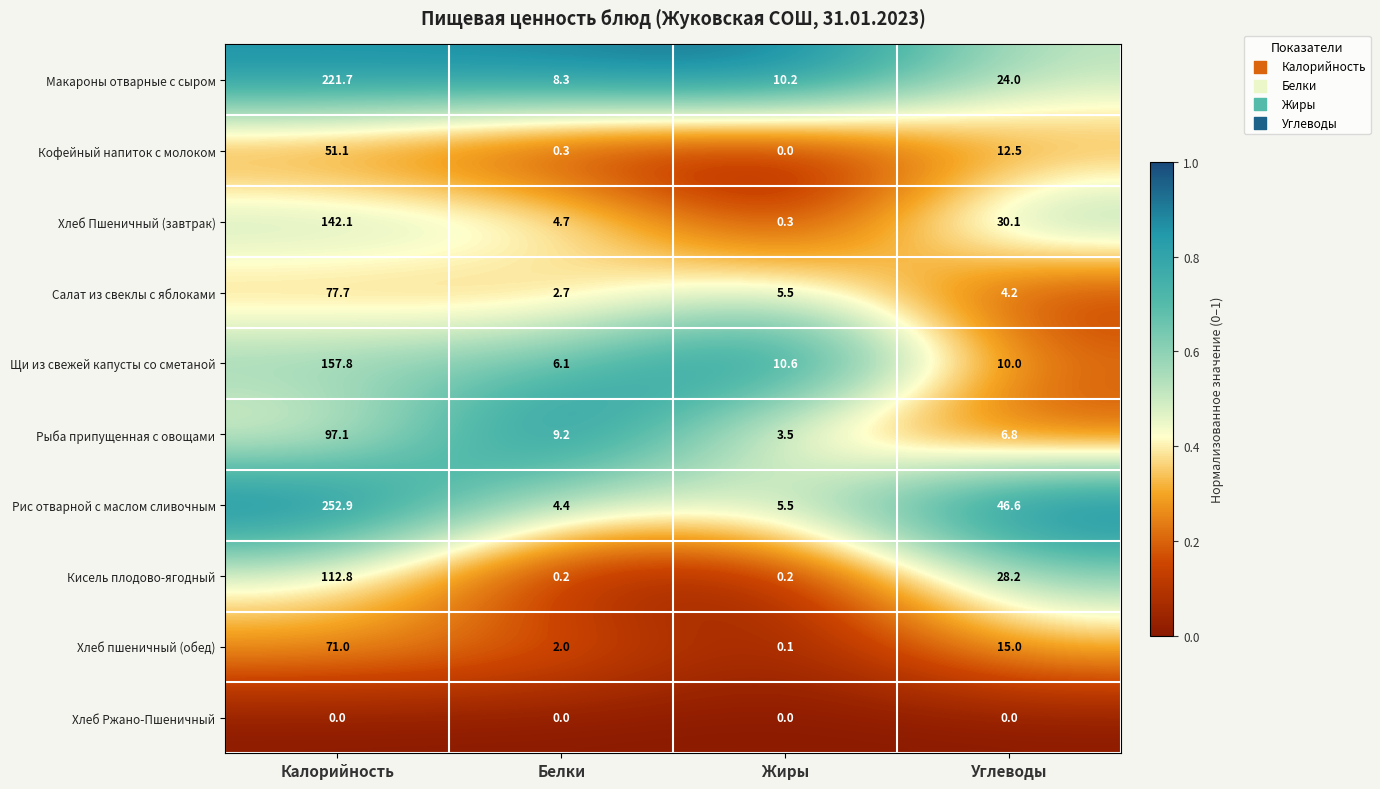

What is the approximate value of Хлеб Пшеничный (завтрак) at Белки?

4.7